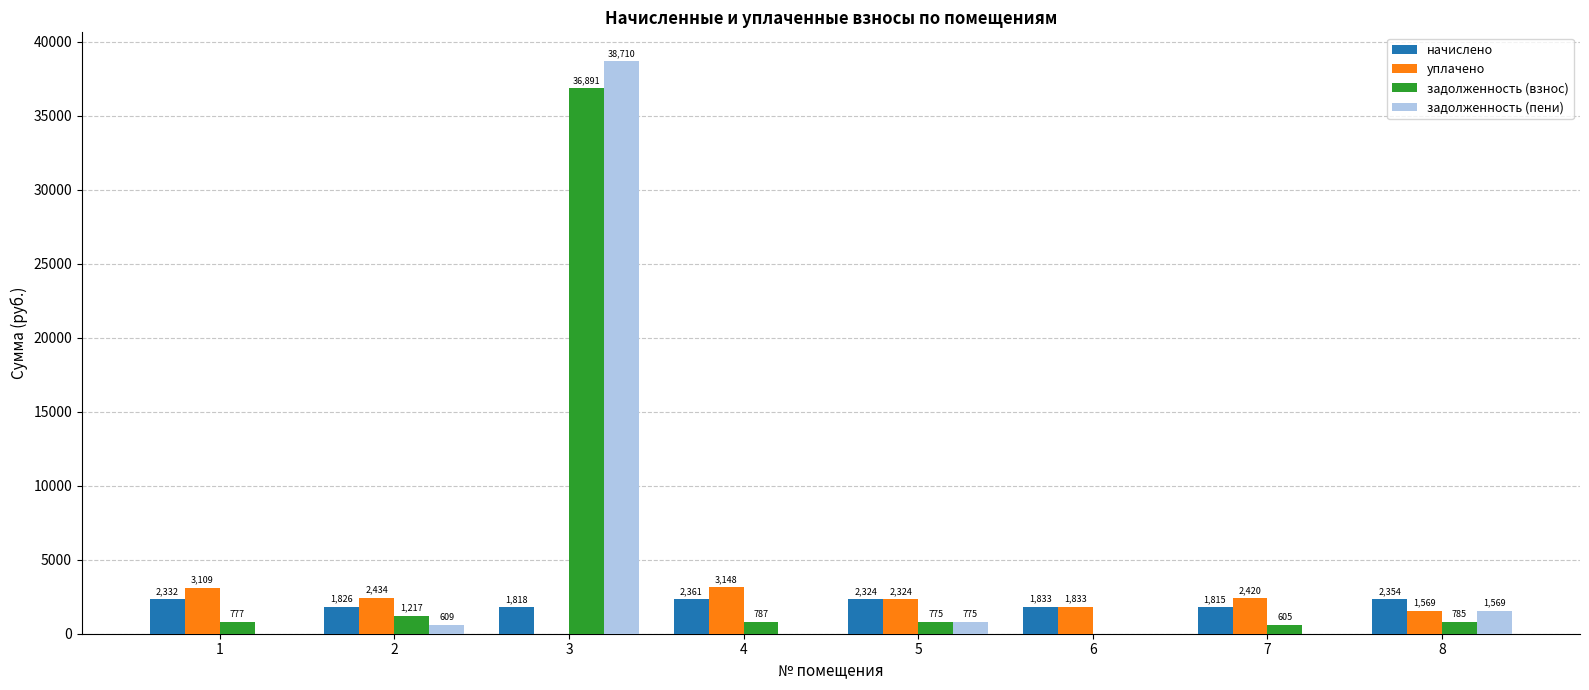

At which category does the chart reach its peak across all series?

3